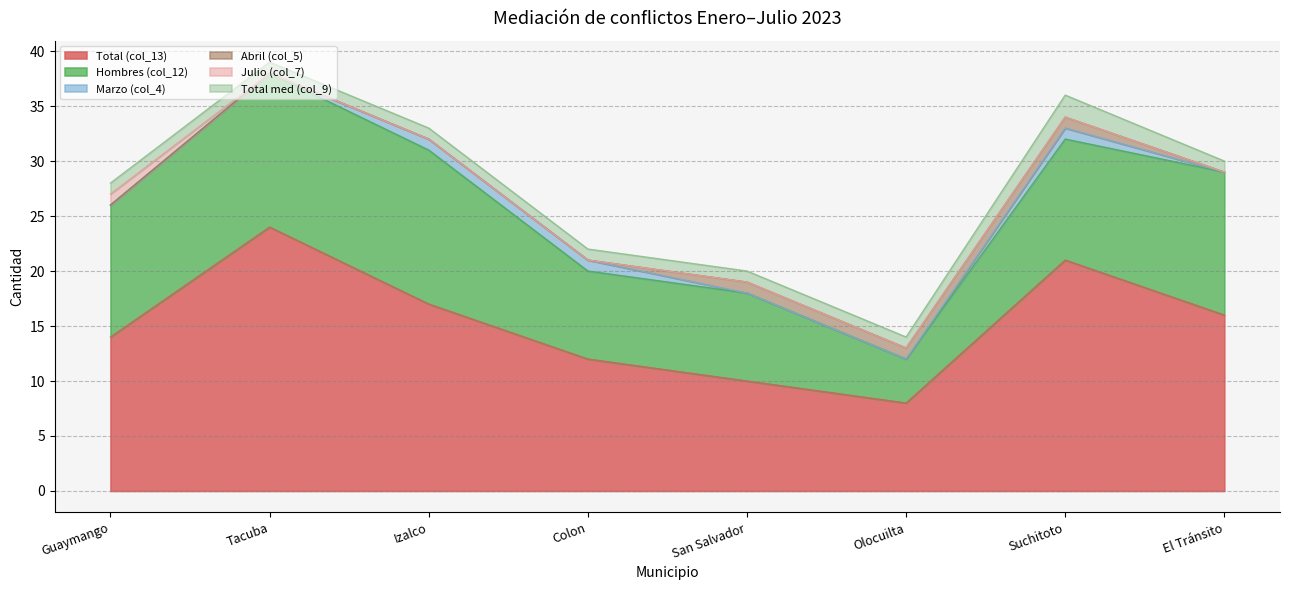

What is the spread (max minus min) of values at Colon?

12